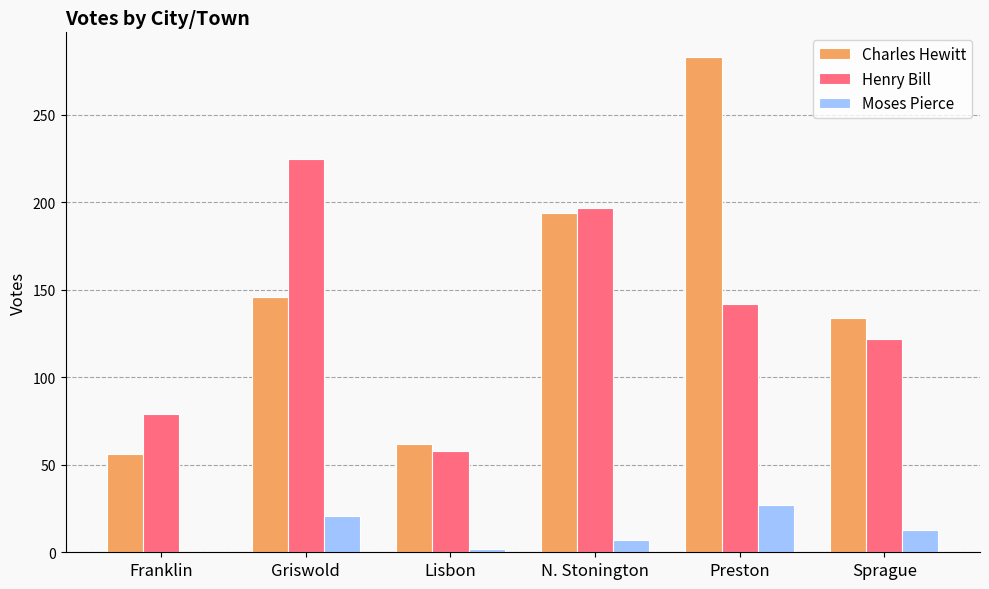

What is the difference between the Charles Hewitt values at Griswold and Lisbon?

84